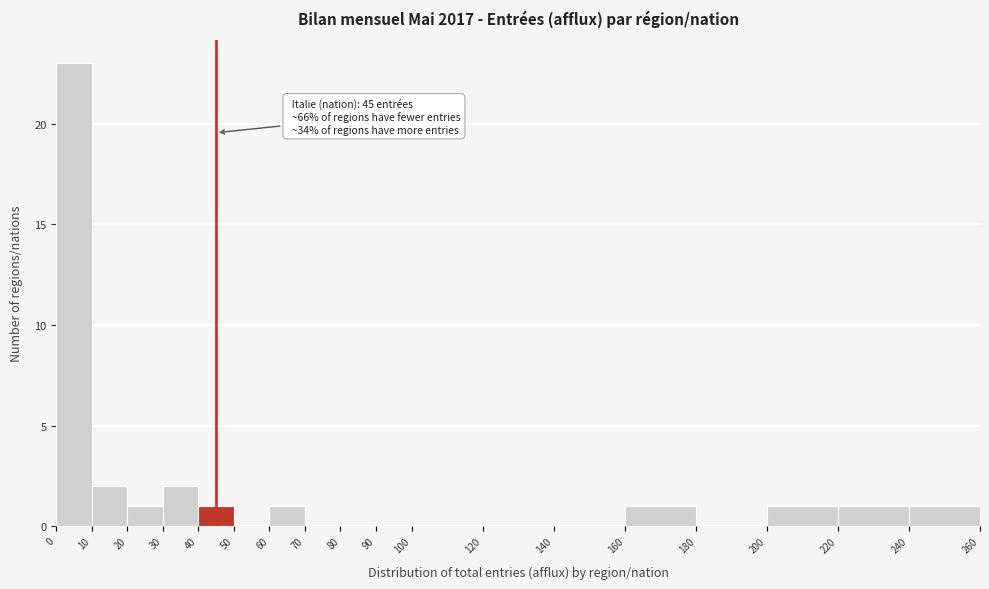

Over which range of the x-axis is the bar tallest?

0 to 10